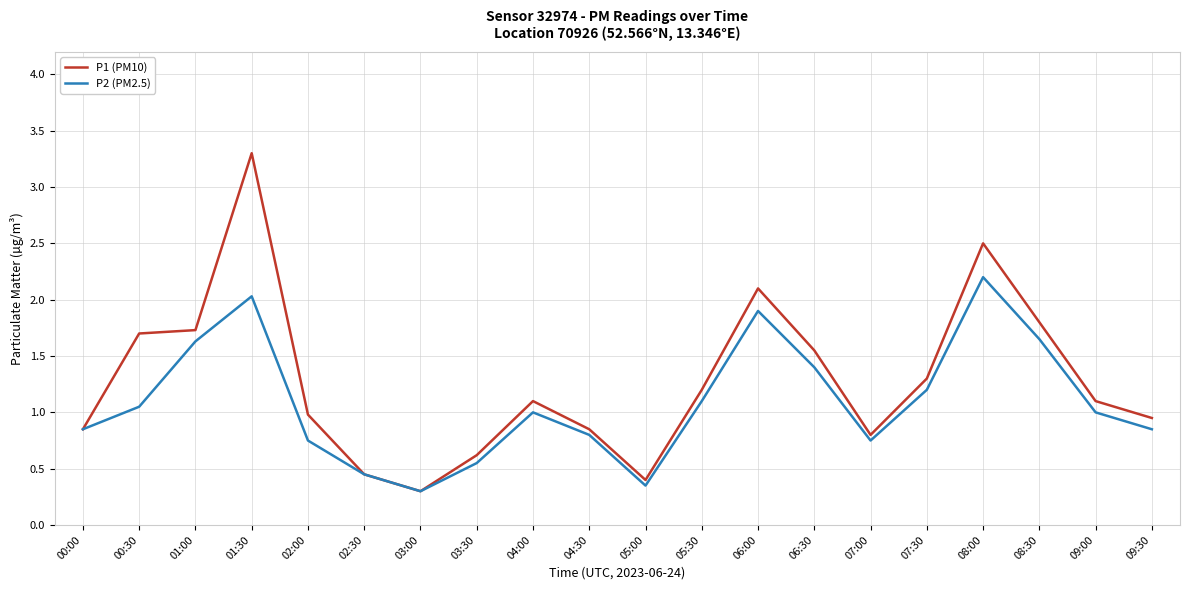

What is the maximum value shown in the chart?

3.3